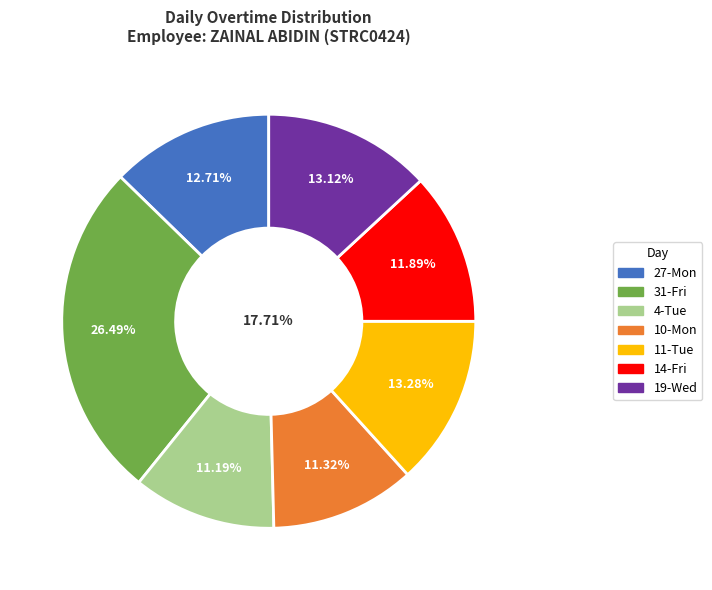

Combined, what portion of the pie is 19-Wed and 4-Tue?

24.3%